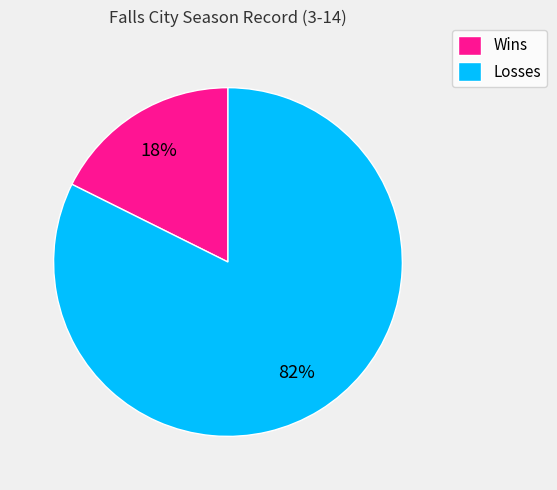

Count the number of slices in the pie.

2